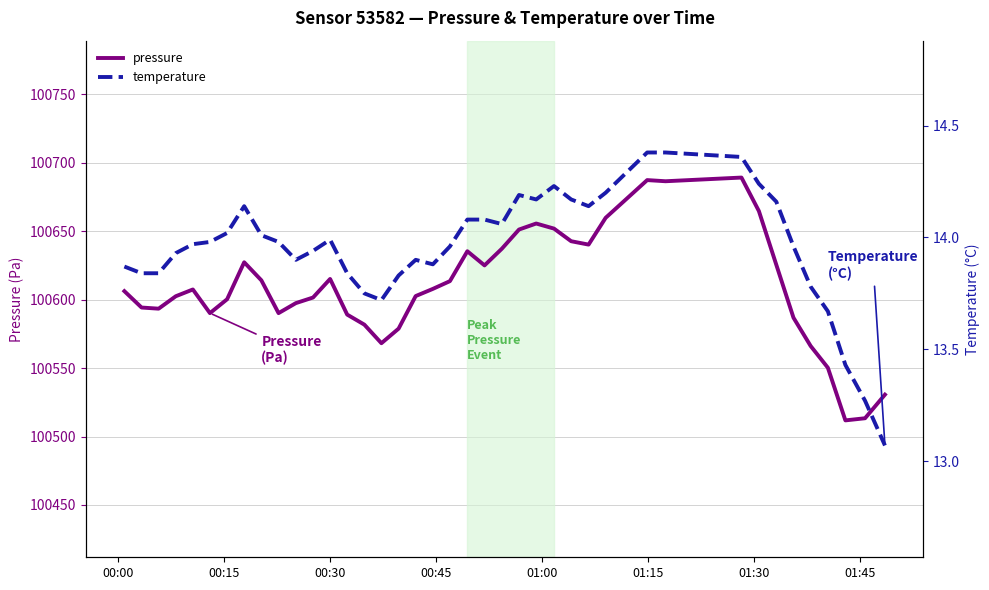

True or false: pressure and temperature intersect in this chart.

False